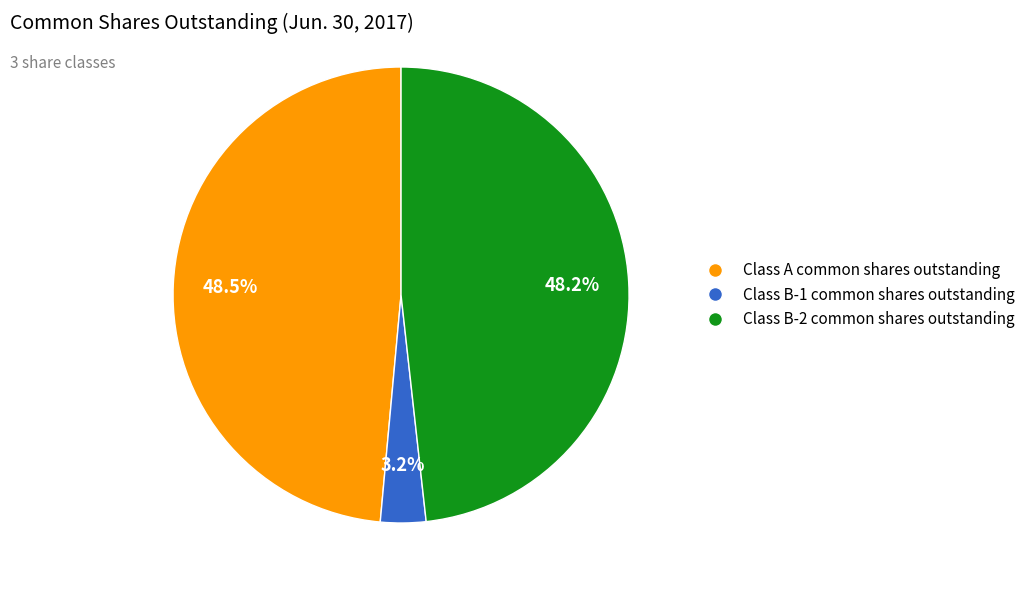

Between Class B-1 common shares outstanding and Class B-2 common shares outstanding, which is larger?

Class B-2 common shares outstanding